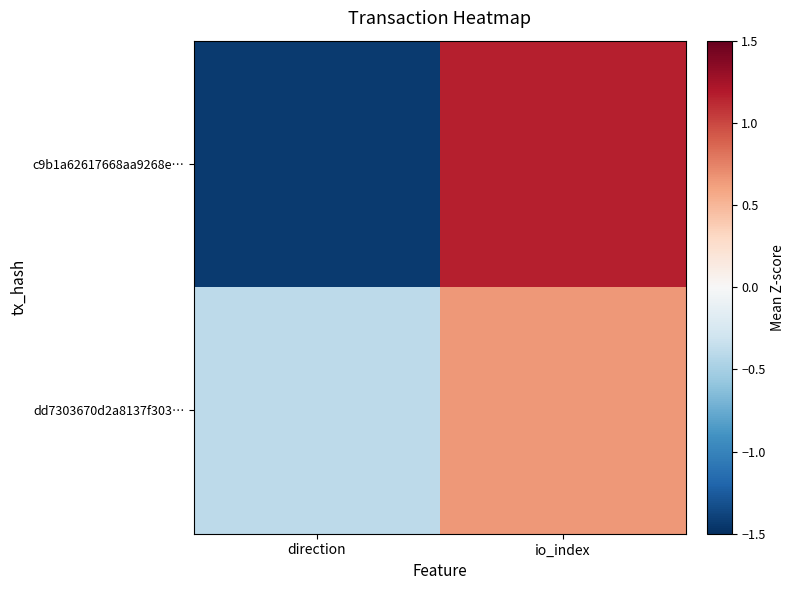

List the series in order of their peak value, highest first.

c9b1a62617668aa9268e…, dd7303670d2a8137f303…